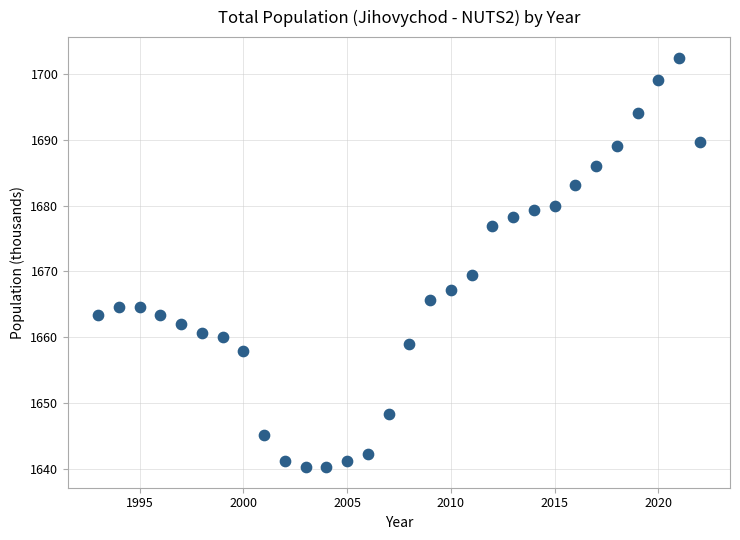

What Y value in the scatter plot is closest to 1671?

1669.5